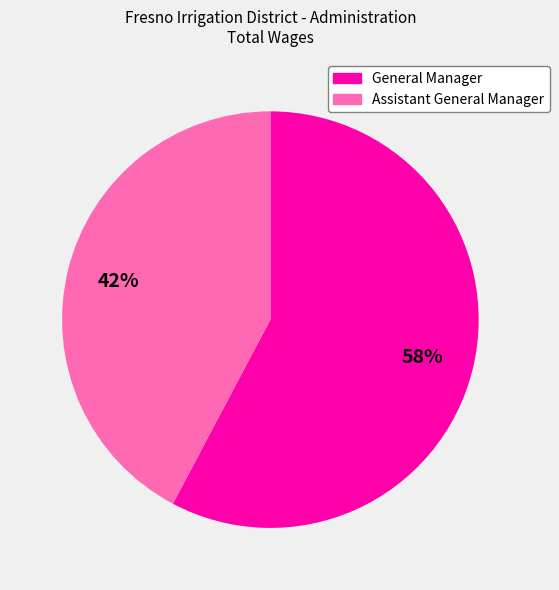

What percentage is the Assistant General Manager slice, to the nearest percent?

42%